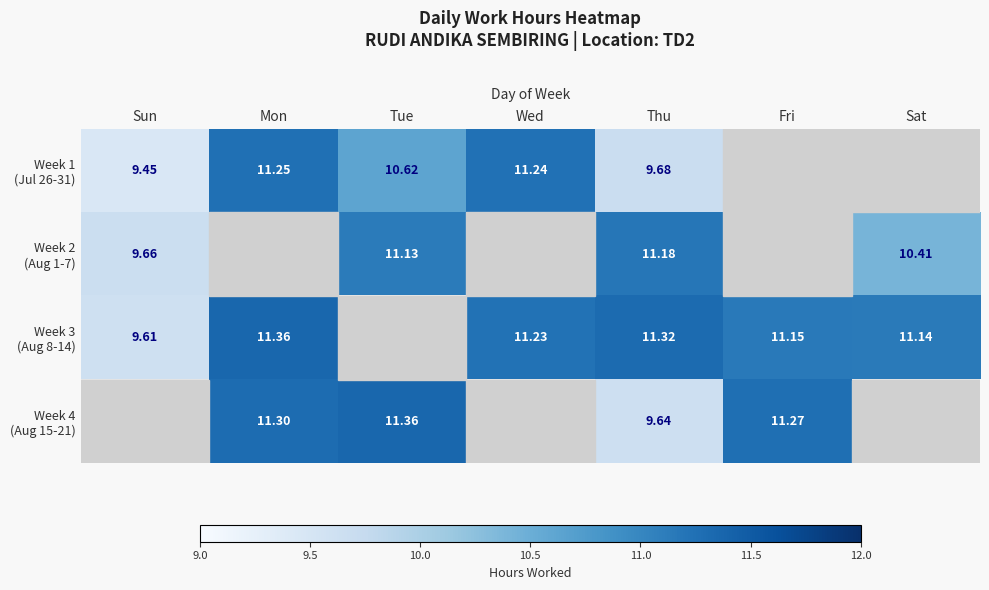

At how many categories does at least one series exceed 10?

6